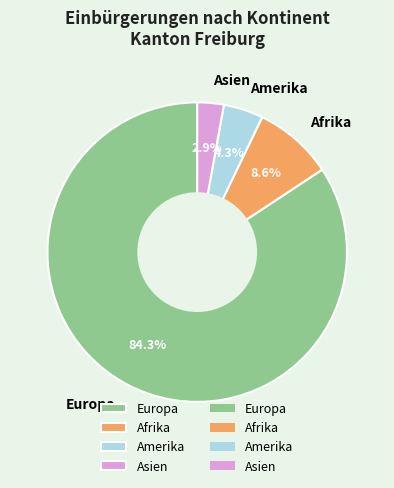

Rank the categories by value from lowest to highest.

Asien, Amerika, Afrika, Europa